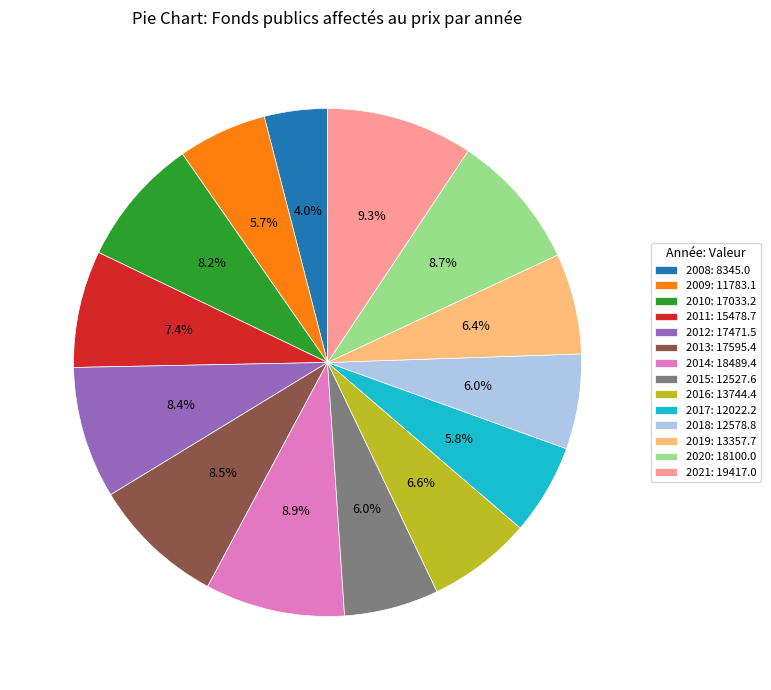

Between 2010: 17033.2 and 2009: 11783.1, which is larger?

2010: 17033.2